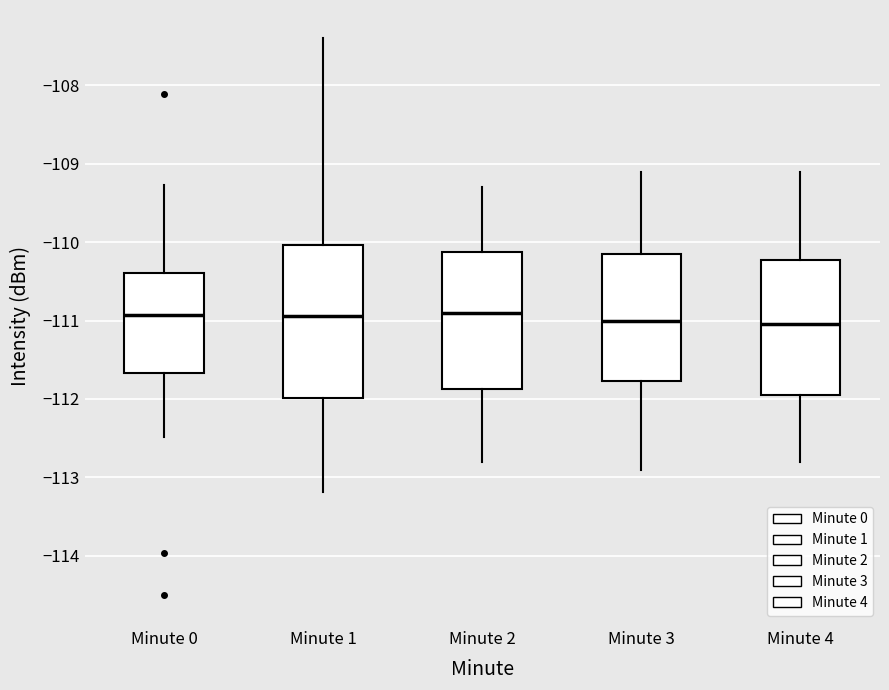

Where is the lower edge of the box for Minute 1 on the y-axis? The values are not printed on the chart, so give them approximately, as read against the axis.

-112.0